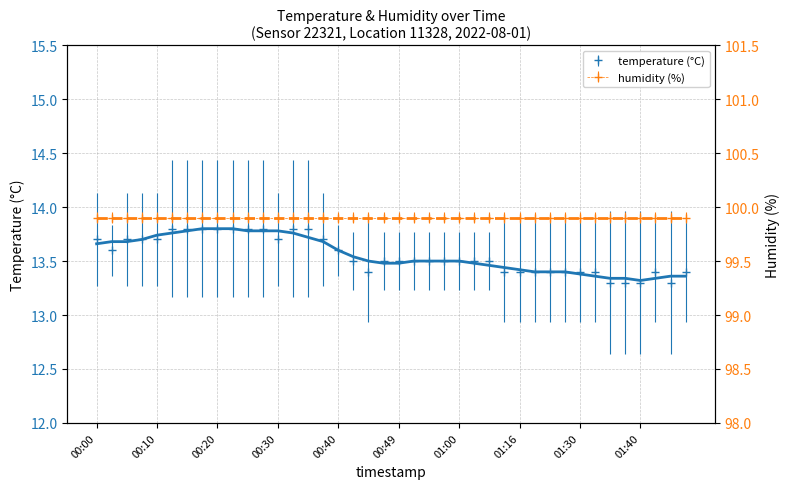

List the labels in order of value, largest first.

00:12, 00:15, 00:17, 00:20, 00:22, 00:25, 00:27, 00:32, 00:35, 00:00, 00:05, 00:07, 00:10, 00:30, 00:37, 00:02, 00:40, 00:42, 00:47, 00:49, 00:52, 00:54, 00:57, 01:00, 01:02, 01:05, 00:44, 01:10, 01:16, 01:18, 01:24, 01:27, 01:30, 01:32, 01:43, 01:47, 01:35, 01:38, 01:40, 01:45